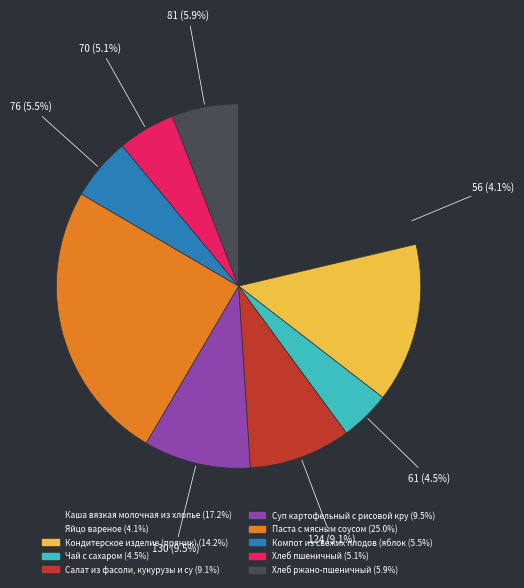

How many slices are in this pie chart?

10